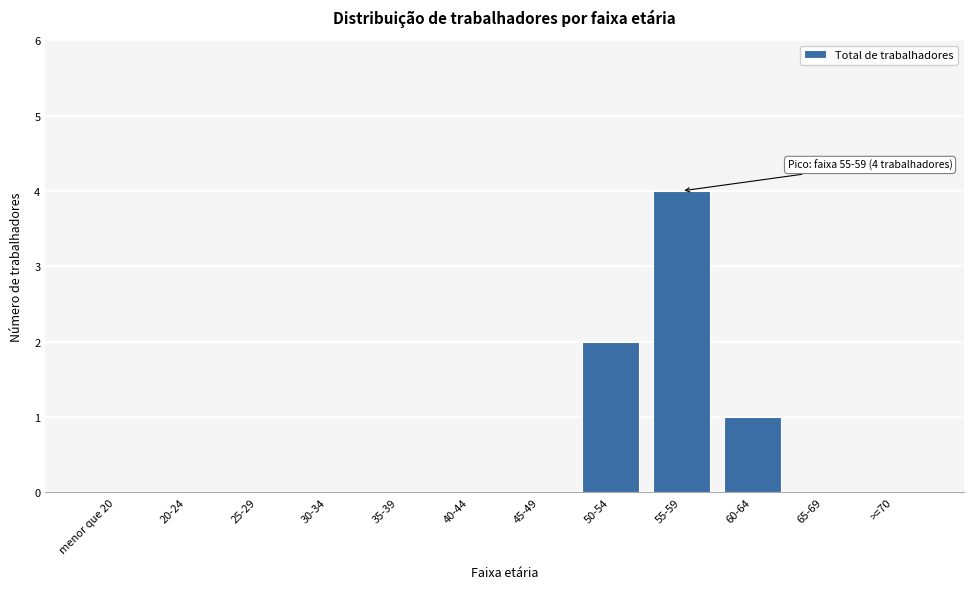

Reading left to right, list all the values displayed in this chart.

menor que 20=0	20-24=0	25-29=0	30-34=0	35-39=0	40-44=0	45-49=0	50-54=2	55-59=4	60-64=1	65-69=0	>=70=0